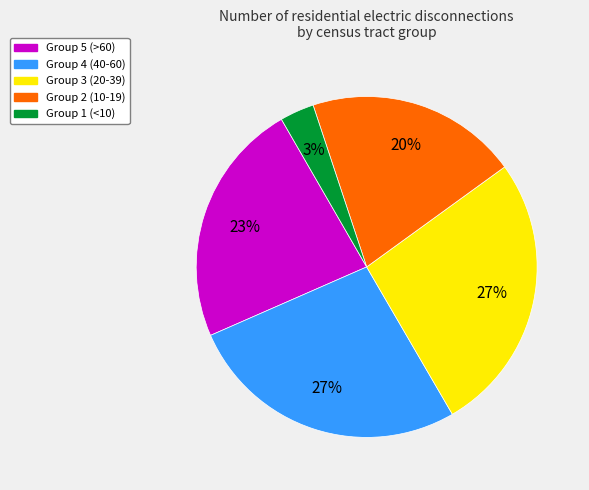

Does any single category account for the majority?

No